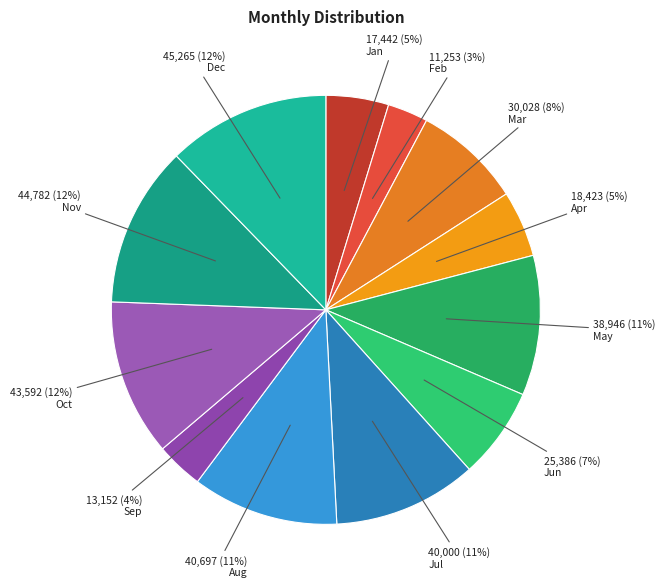

The Mar slice represents 8% of the pie. True or false?

True